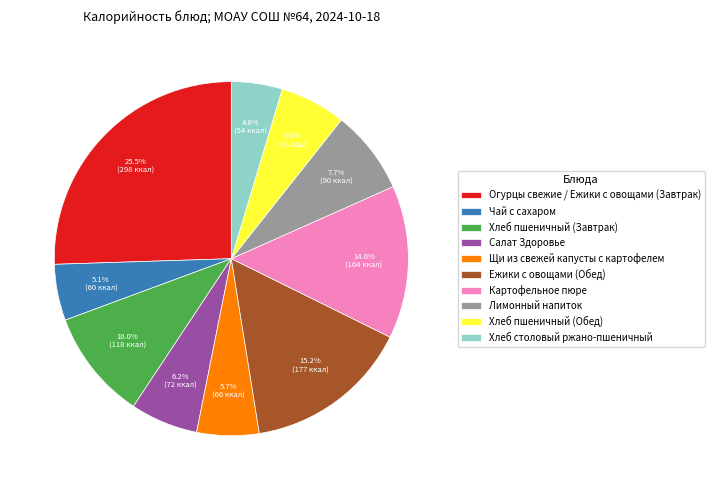

Which category has the biggest portion of the pie?

Огурцы свежие / Ежики с овощами (Завтрак)